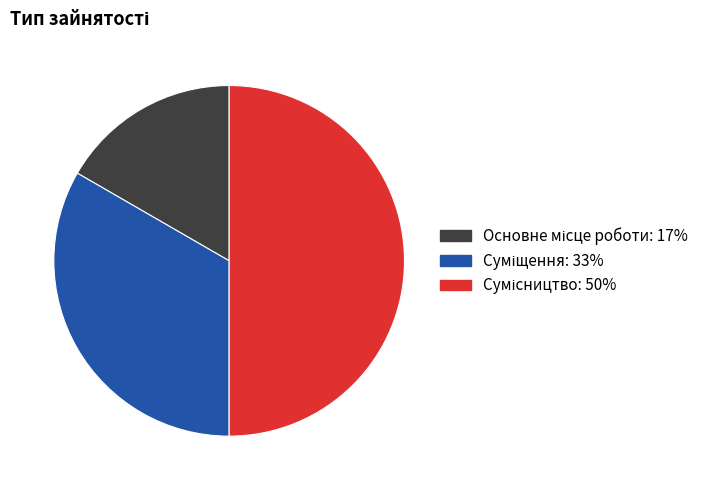

How many segments does this pie chart have?

3